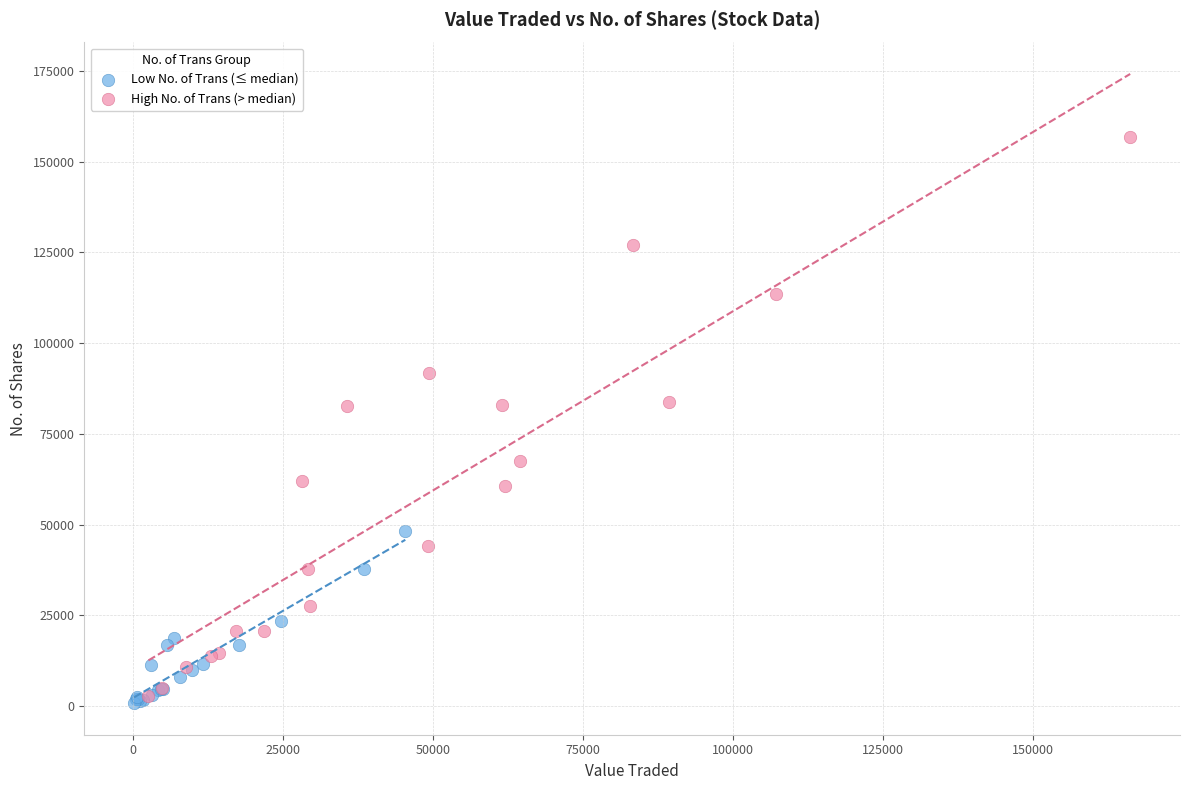

Which series reaches the maximum Y coordinate?

High No. of Trans (> median)